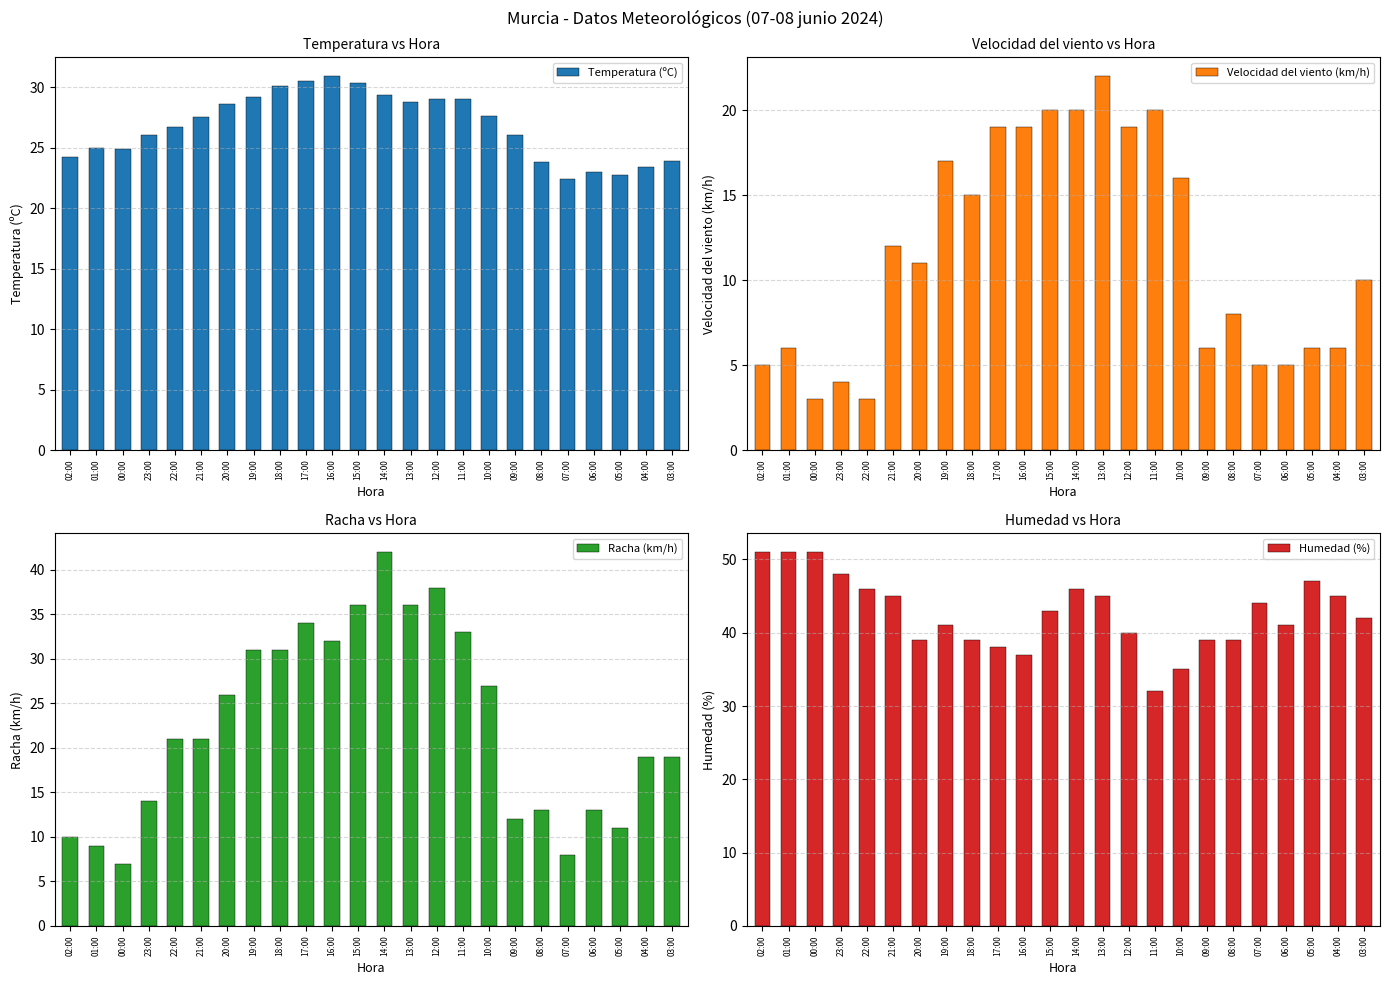

Which has a higher value, 13:00 or 08:00?

13:00